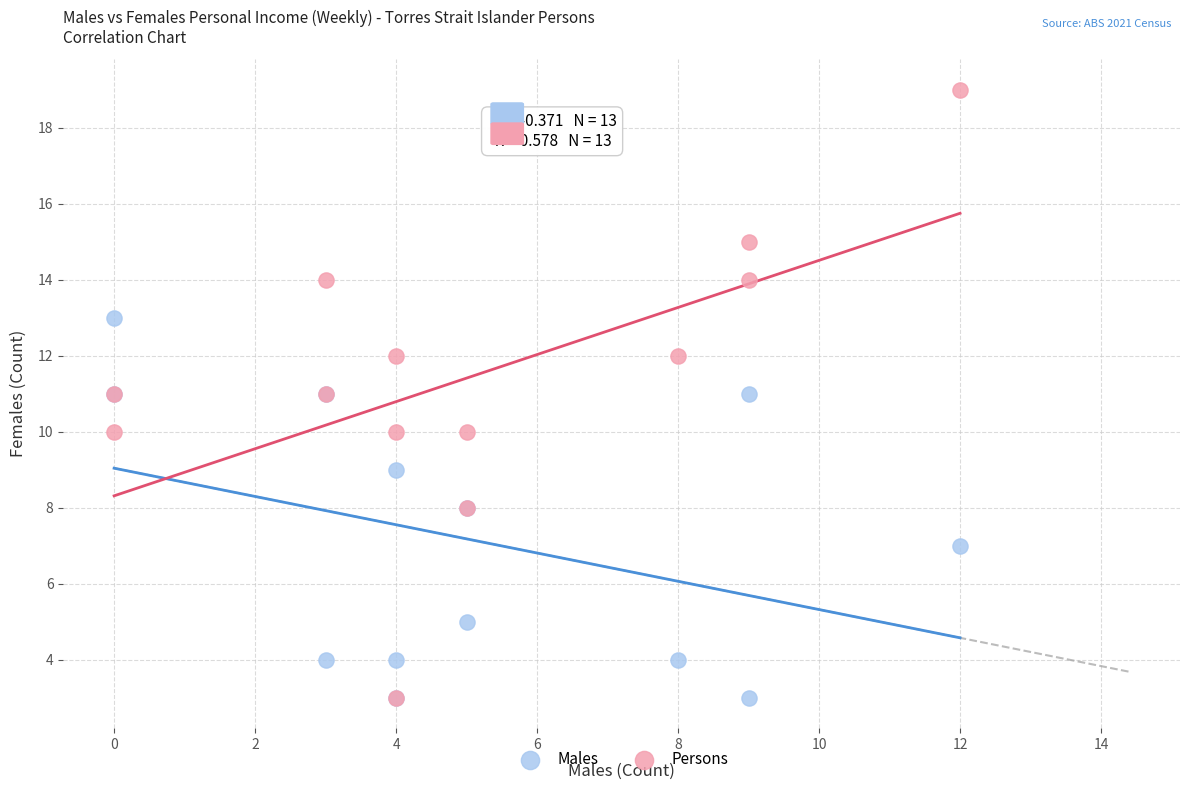

What are all the series names shown in the legend?

Males, Persons